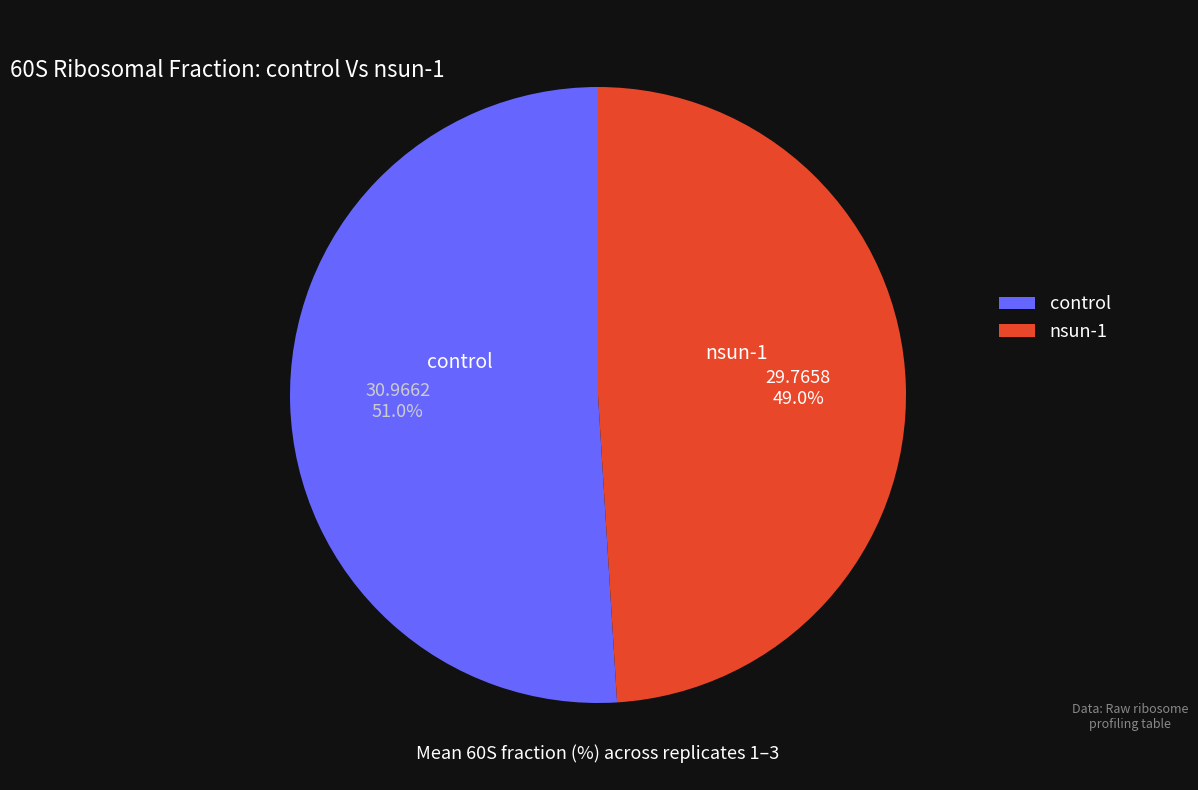

Rank the categories by value from lowest to highest.

nsun-1, control